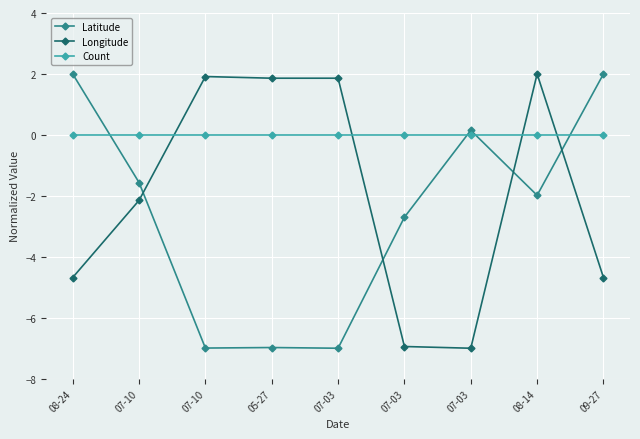

Does the chart display data point markers on the line(s)?

Yes